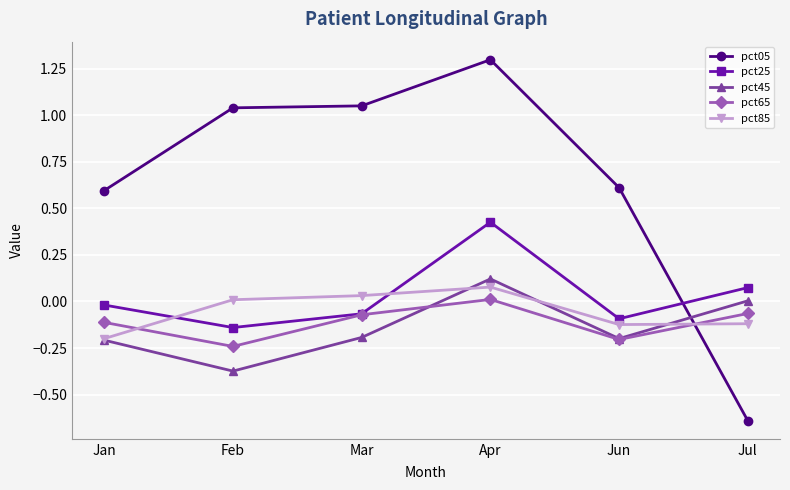

Is it true that pct65 equals 0.0 at Apr?

True